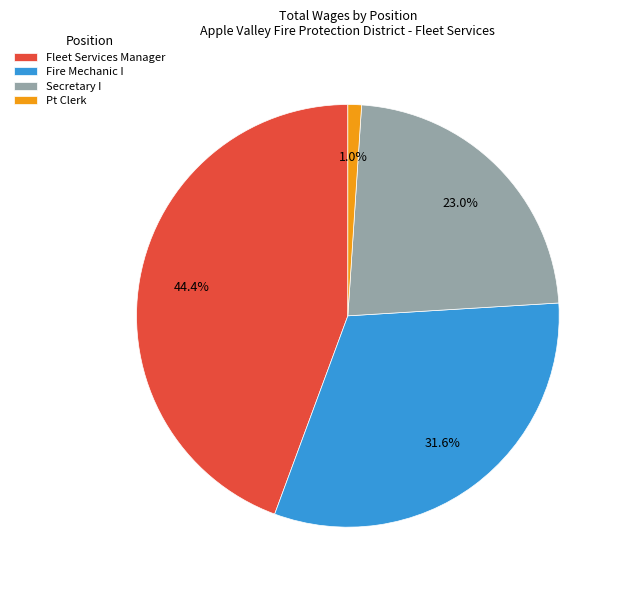

Count the number of slices in the pie.

4